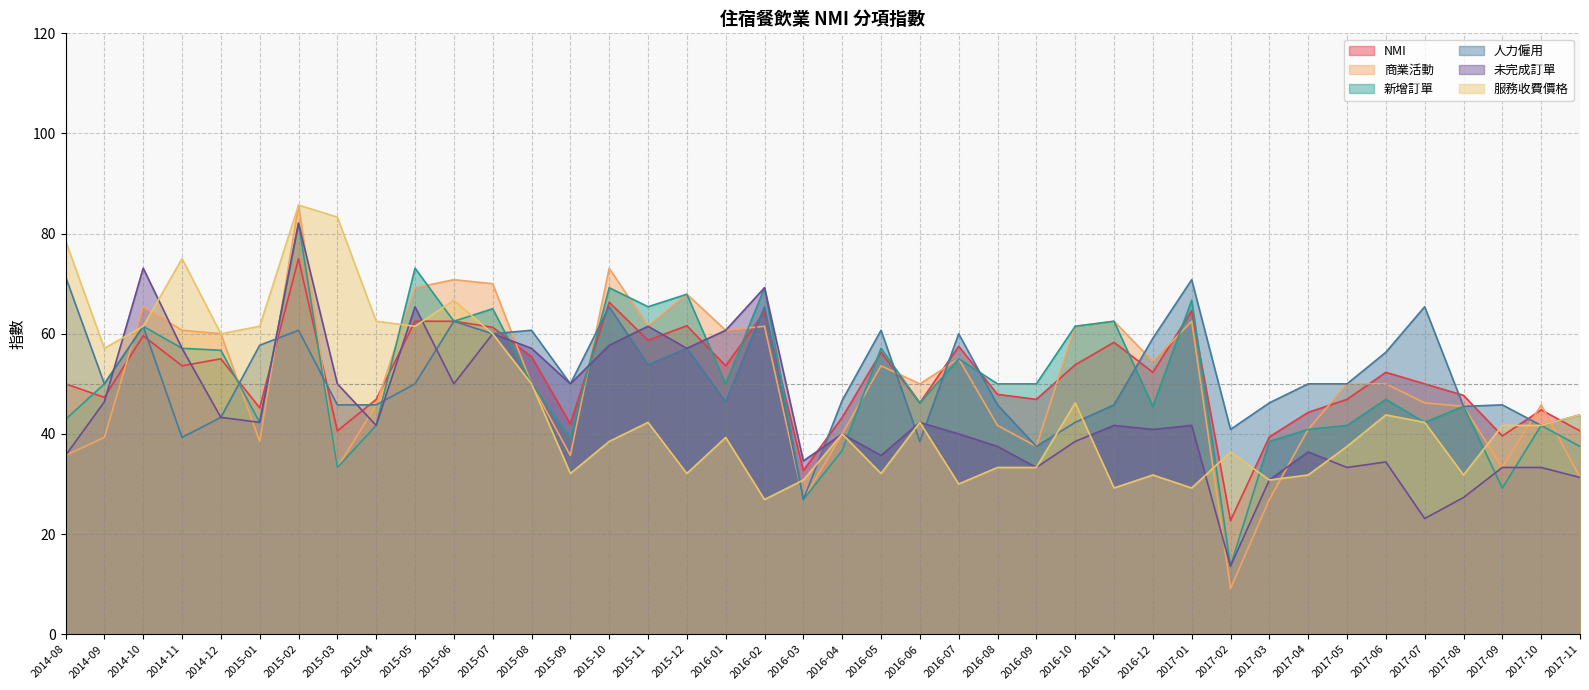

Is the value of 服務收費價格 at 2016-11 greater than the value of 未完成訂單 at 2015-08?

No